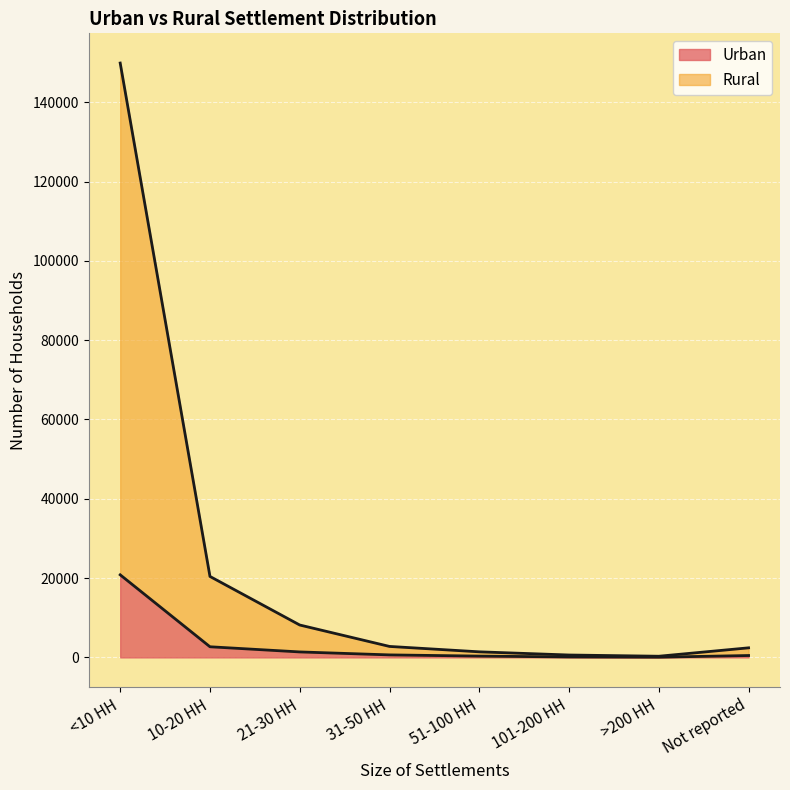

Is it true that Urban equals 21 at >200 HH?

False